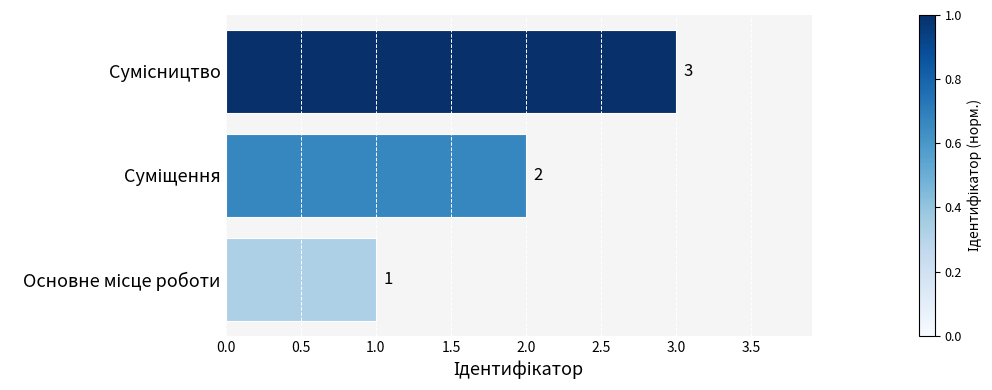

How many values are below 2?

1